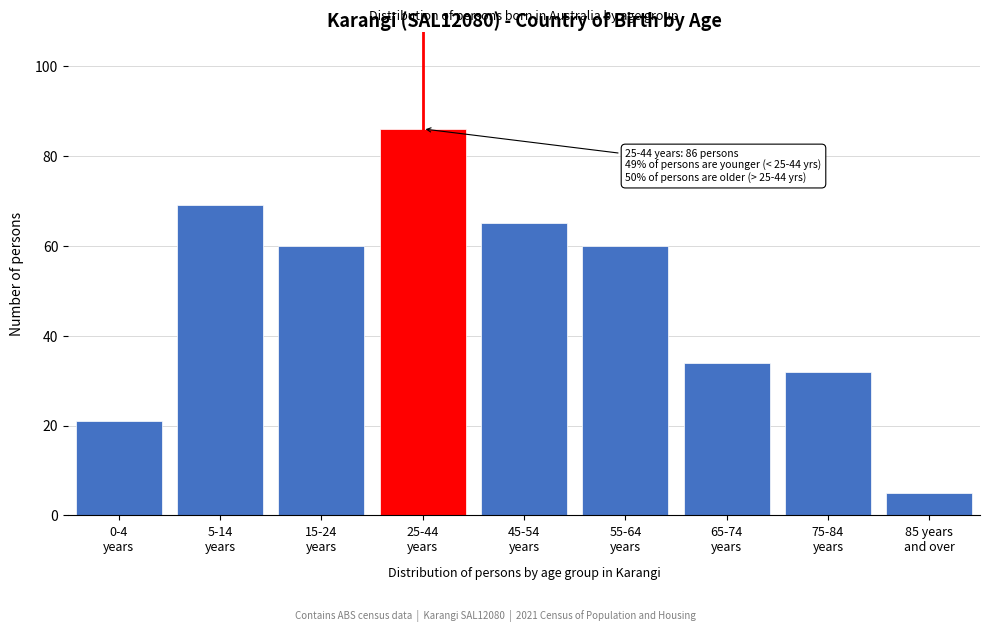

Reading left to right, transcribe all the data shown in this chart.

21	69	60	86	65	60	34	32	5